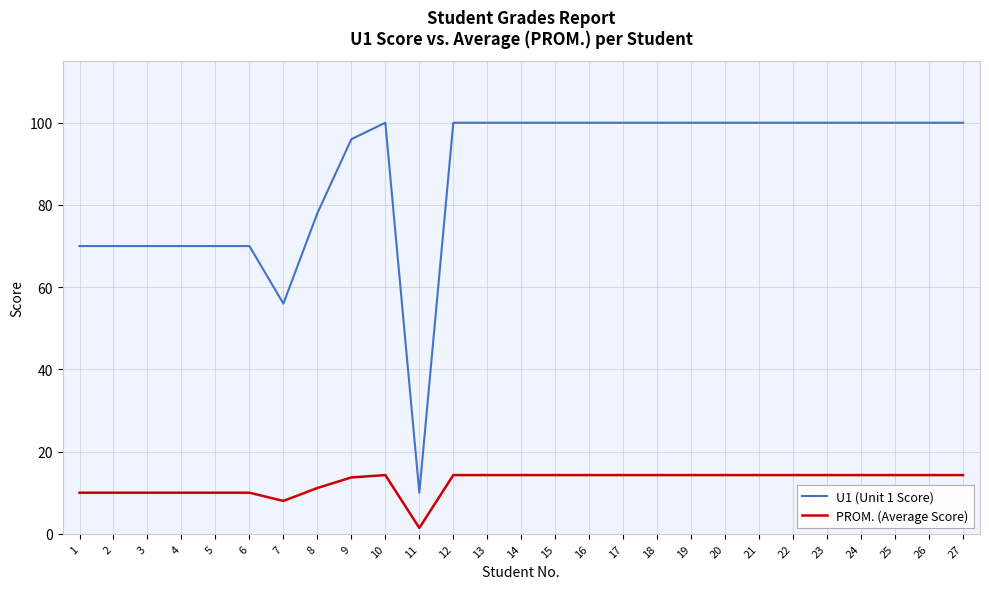

What is the highest value of the PROM. (Average Score) series?

14.3